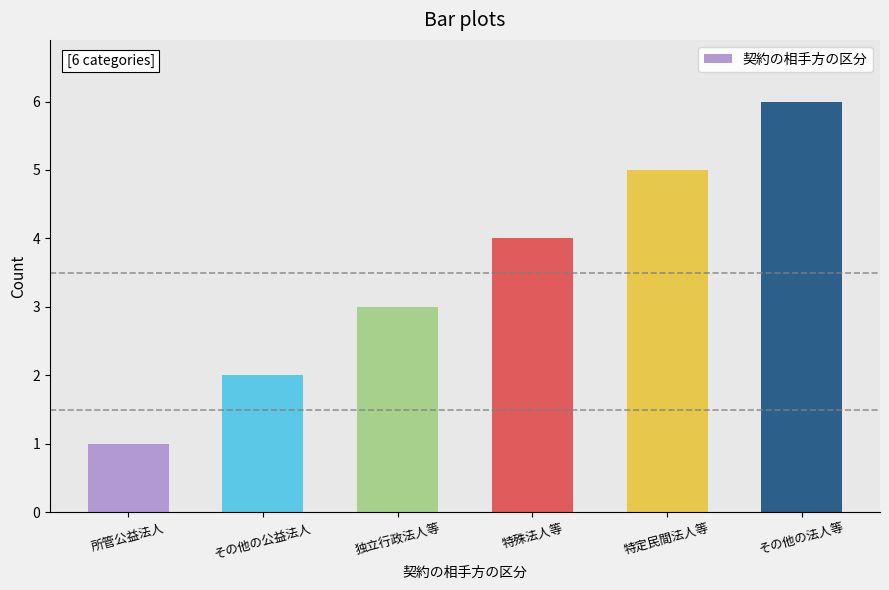

What value does the data have at 所管公益法人?

1